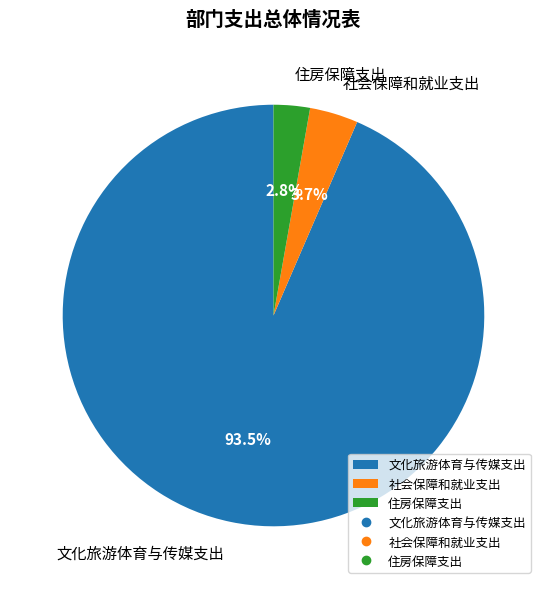

Which category has the biggest portion of the pie?

文化旅游体育与传媒支出